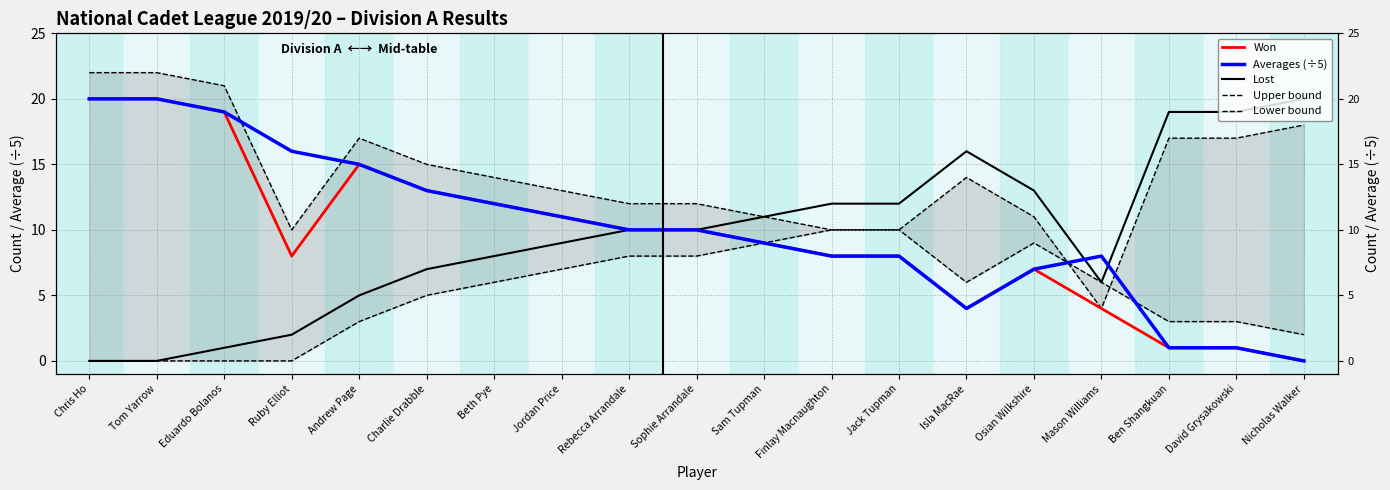

True or false: Averages (÷5) has more than 1 interior local peaks.

False